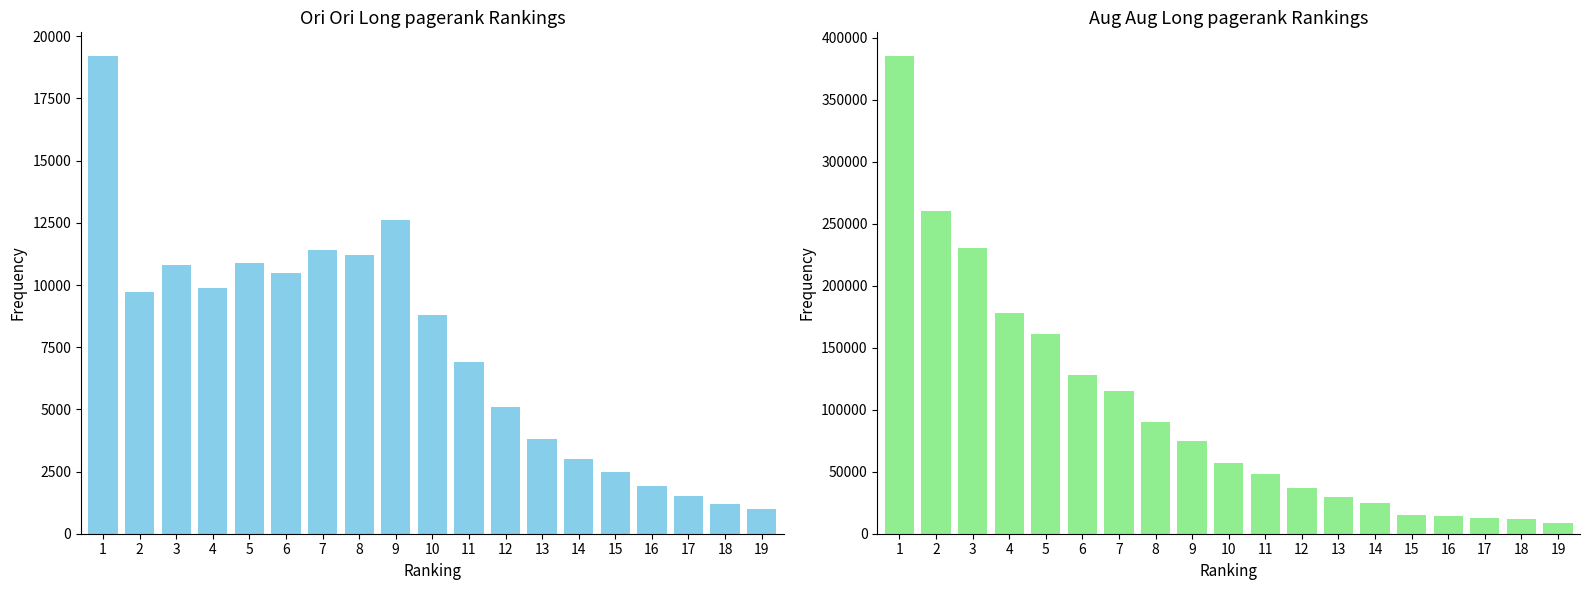

What is the difference between the maximum and minimum values in the Aug Aug Long pagerank Rankings series?

376000